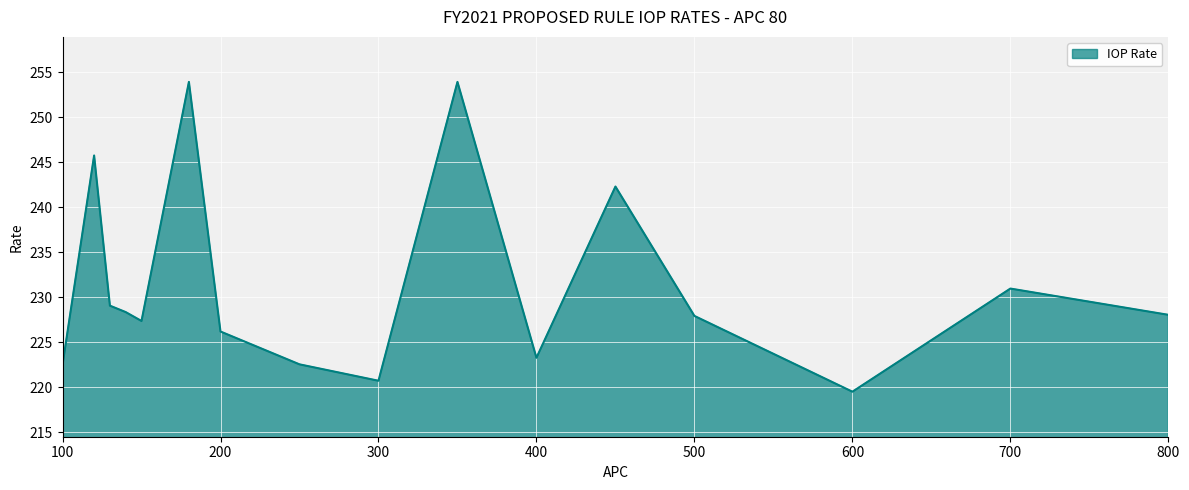

What is the difference between the maximum and minimum values?

34.4